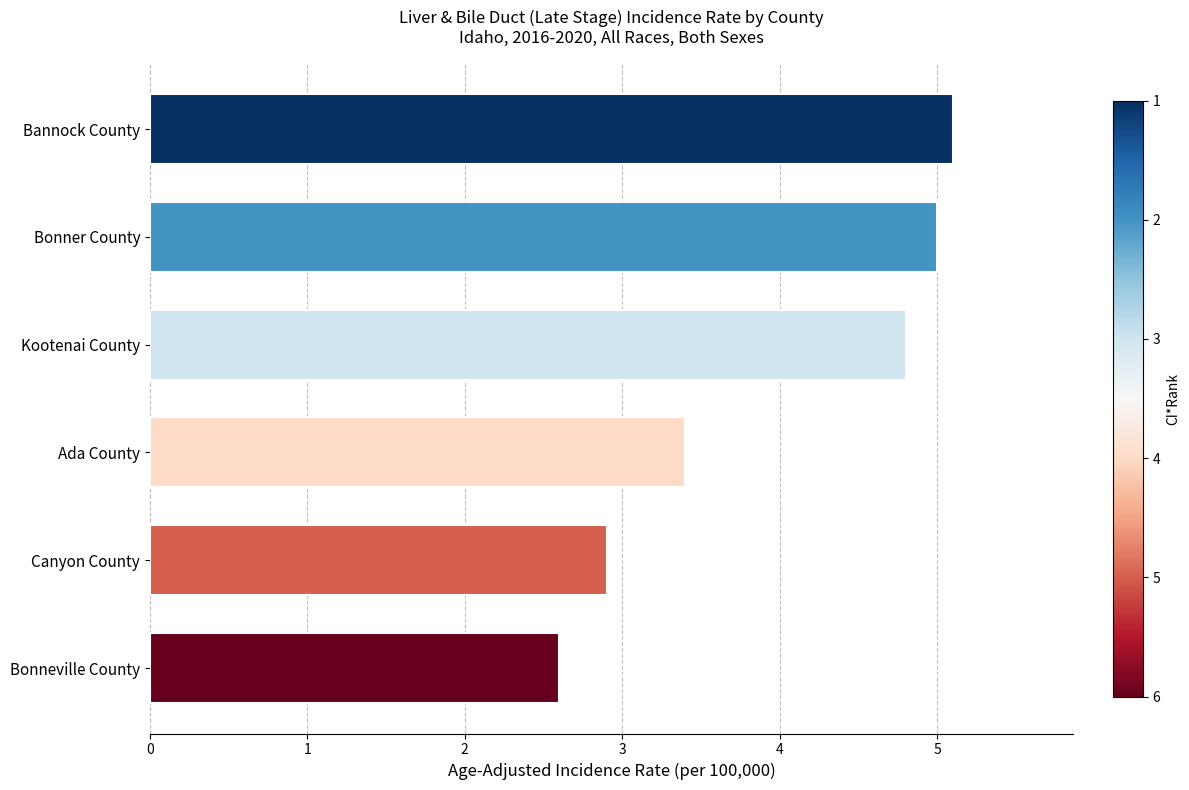

The value at Bonneville County is 3.6. True or false?

False